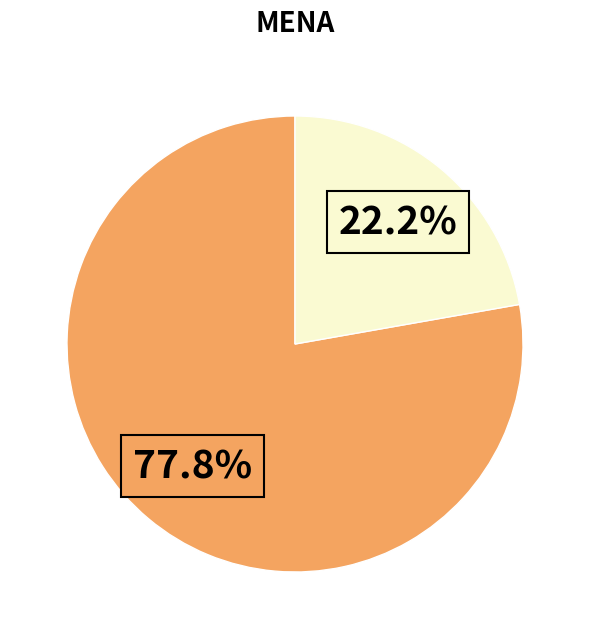

Is there a majority slice in this chart?

Yes